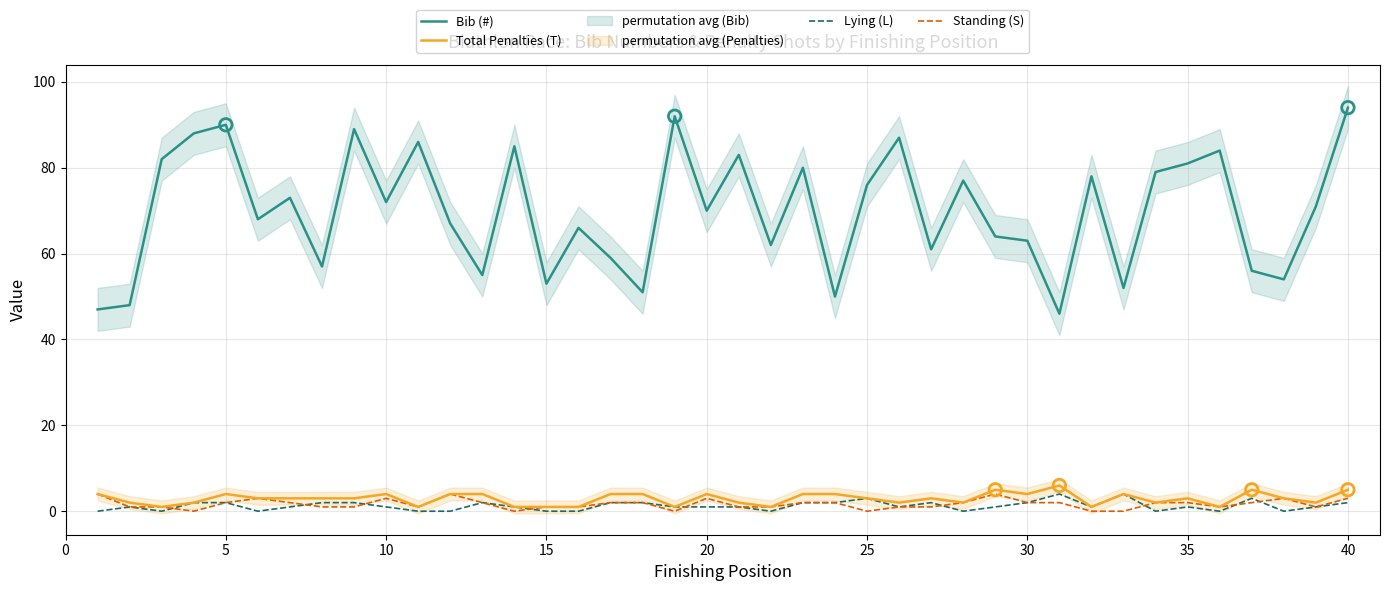

Which series reaches the maximum Y coordinate?

Bib (#)